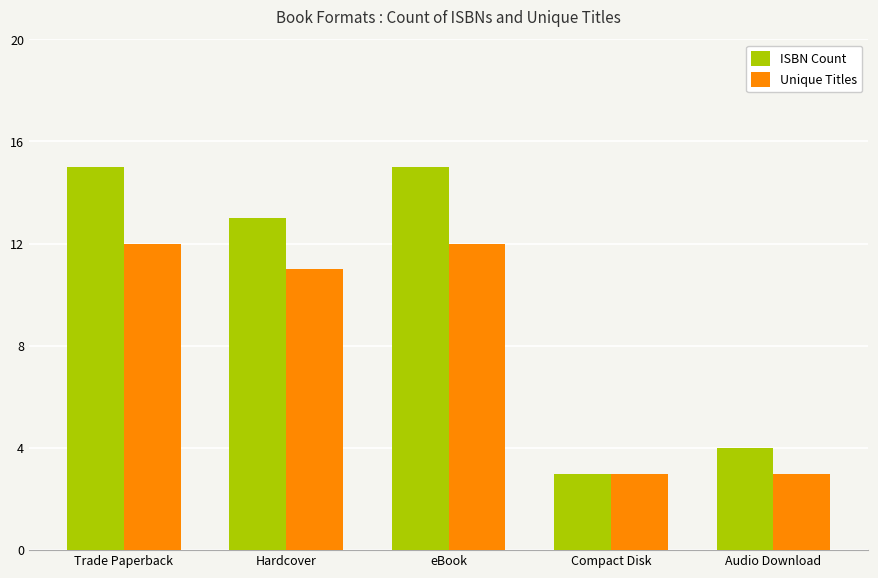

Which series changed the most between Trade Paperback and Hardcover?

ISBN Count